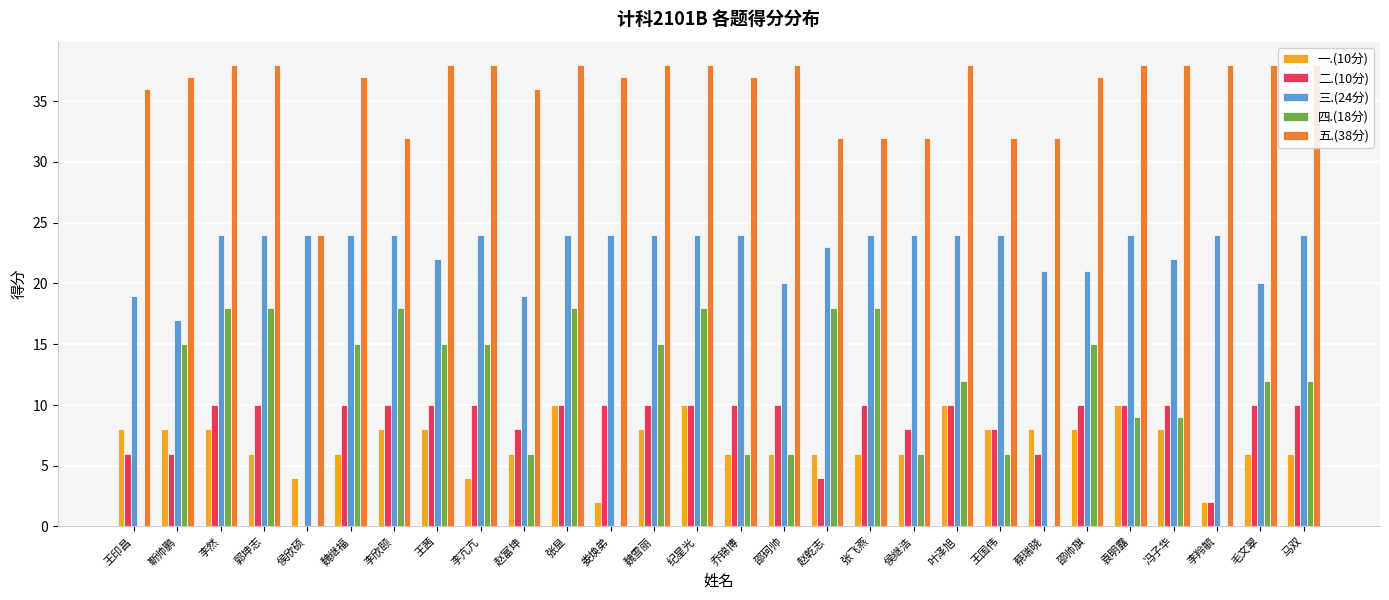

Are the bars grouped side by side (vs. stacked)?

Yes